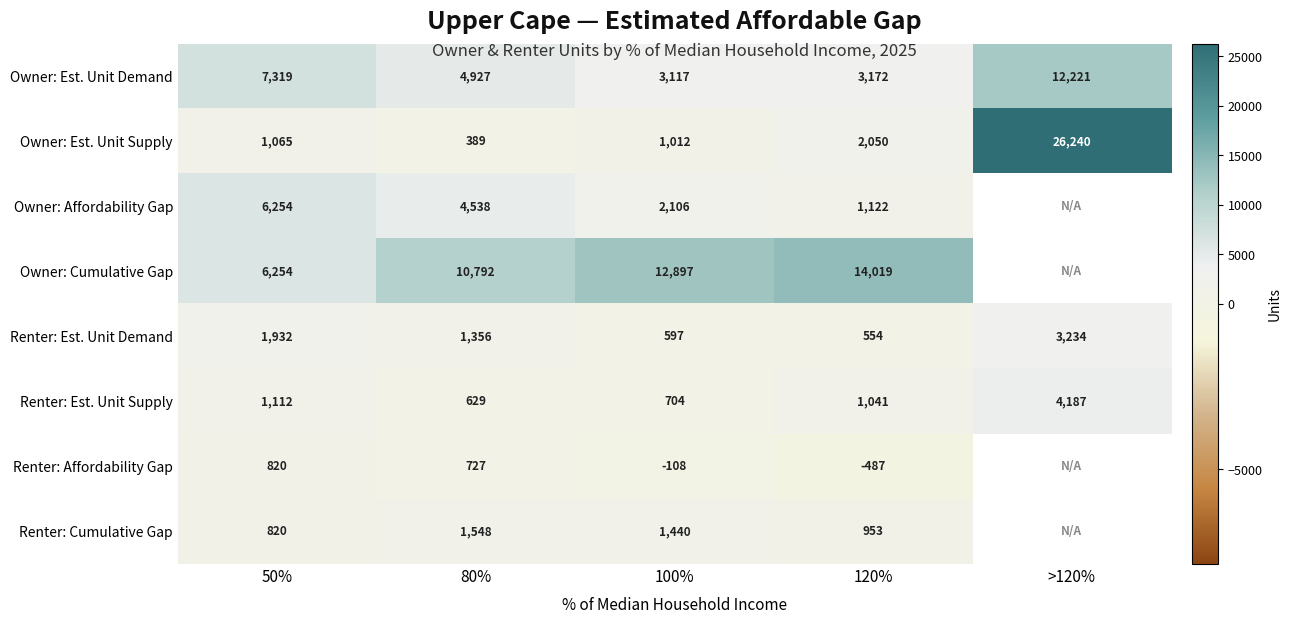

Between 50% and 100%, which series saw the biggest shift?

Owner: Cumulative Gap